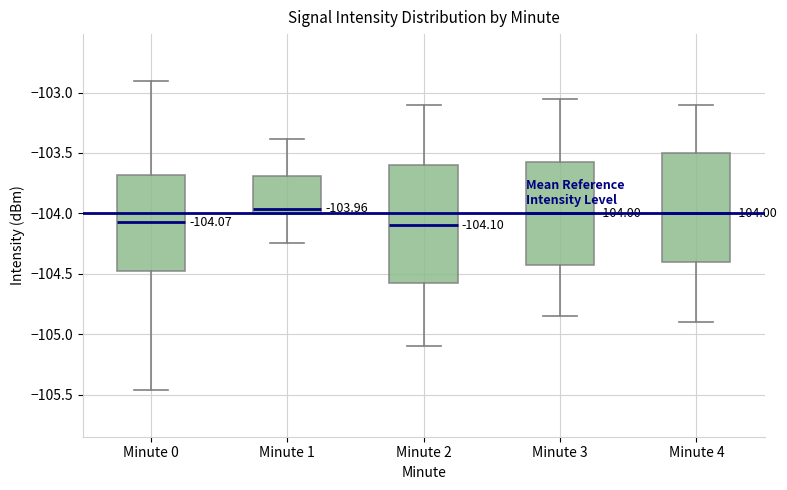

Which box is the tallest, from its lower edge to its upper edge?

Minute 2